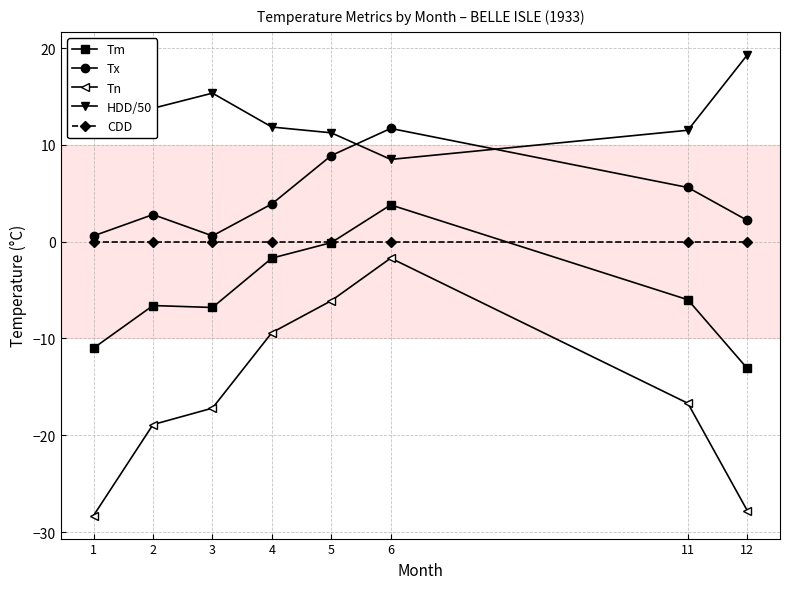

At which category is the sum across all series the highest?

6